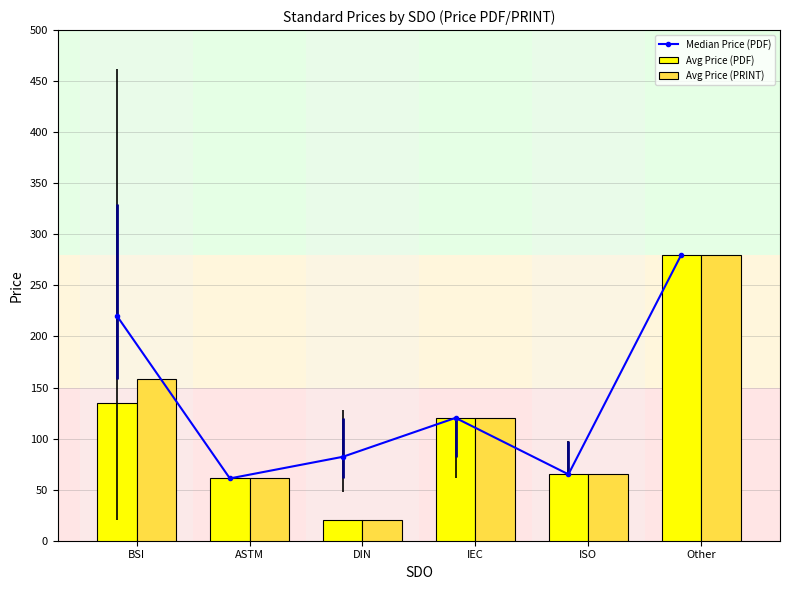

Which series has the largest range (max minus min)?

Avg Price (PDF)